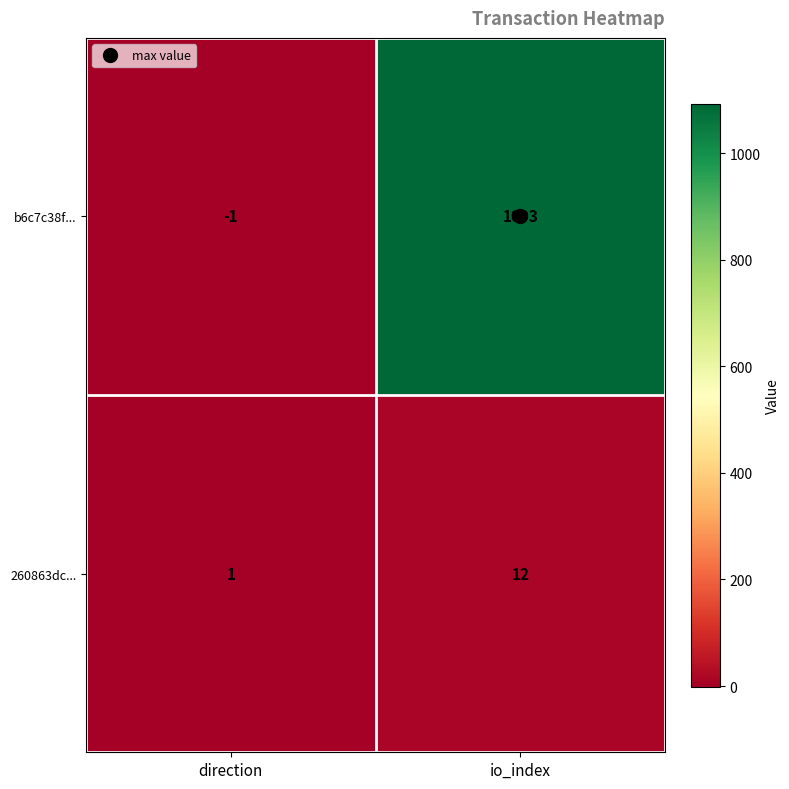

Rank the series by their maximum value, from lowest to highest.

260863dc..., b6c7c38f...